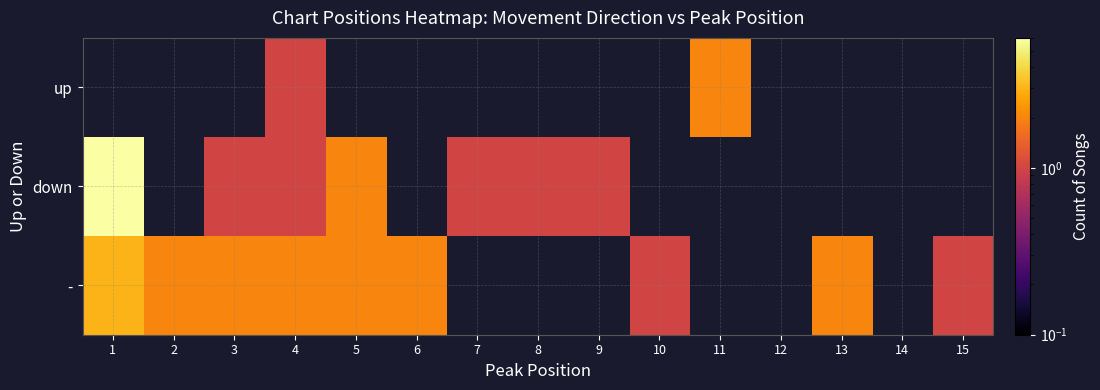

Rank the series at 12 from lowest to highest value.

-, down, up